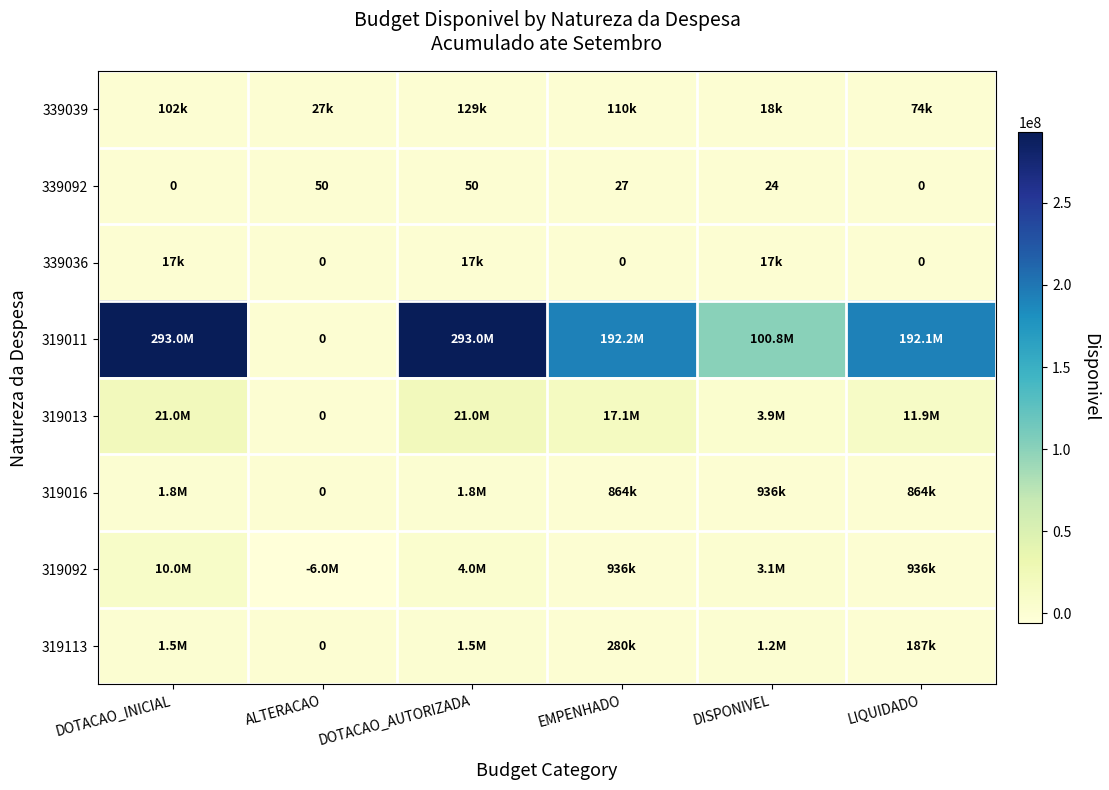

How many 339092 values are between 0 and 50?

6